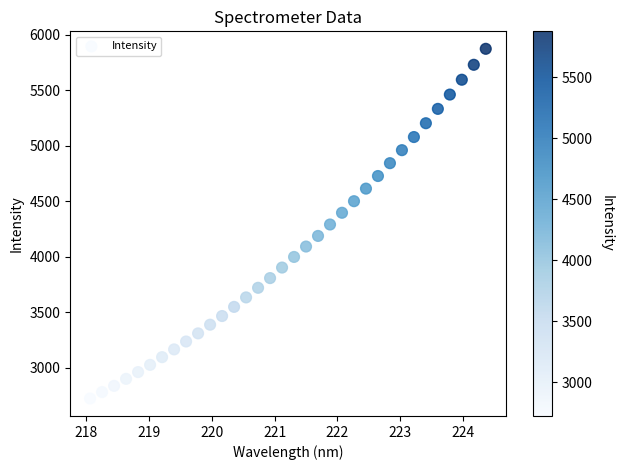

What is the range of Y values (max minus min)?

3151.1